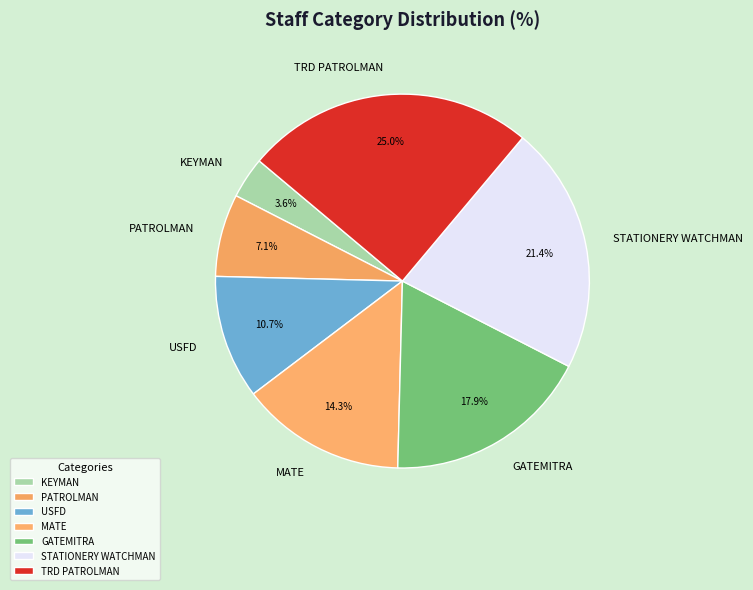

To the nearest percent, what portion does TRD PATROLMAN represent?

25%